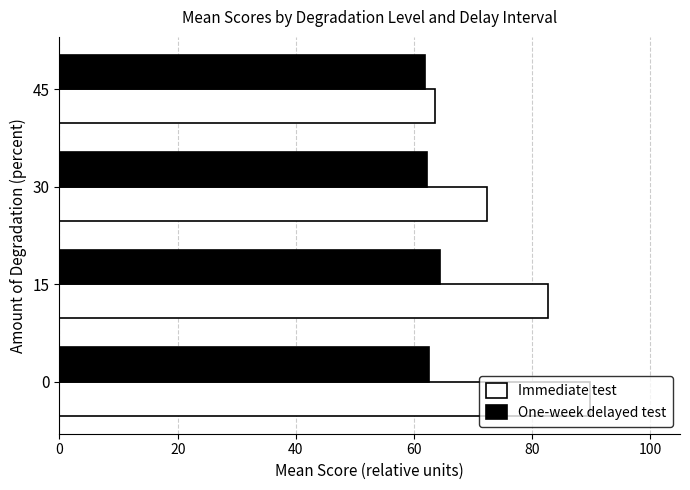

List the series in order of their peak value, lowest first.

One-week delayed test, Immediate test